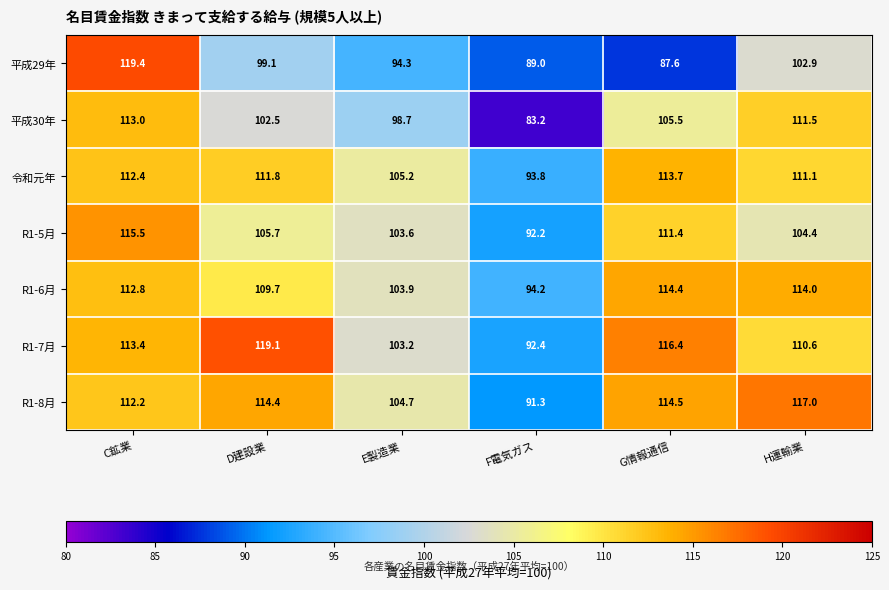

Which label corresponds to the largest value in the chart?

C鉱業